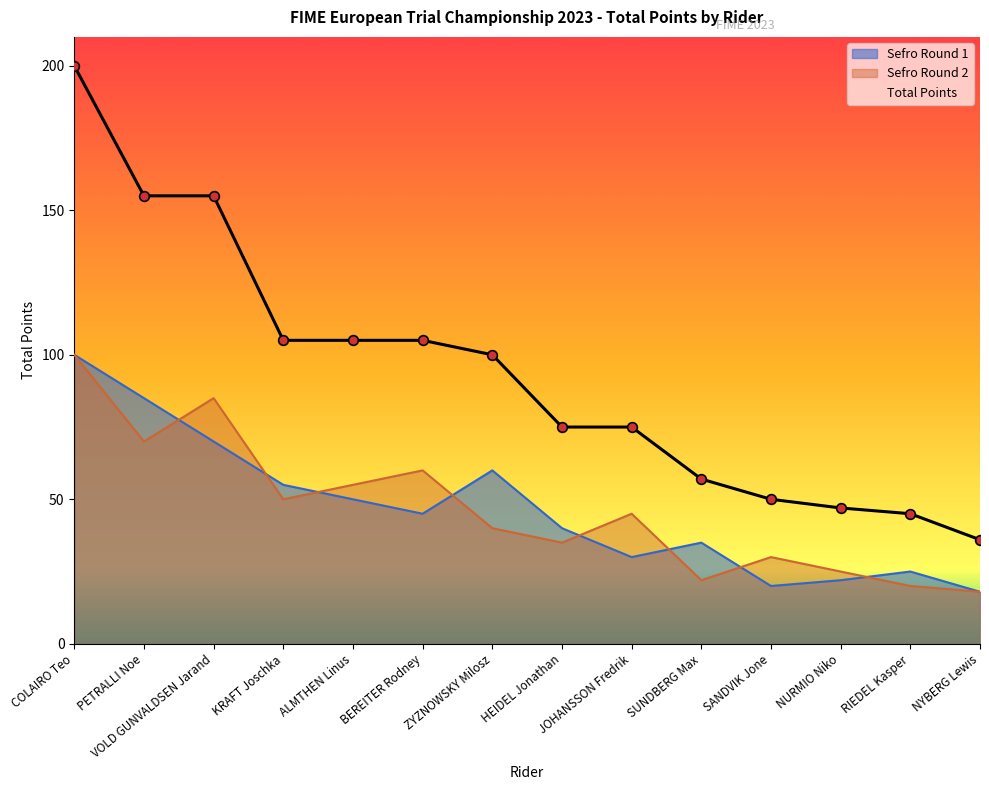

List the labels in order of value, largest first.

COLAIRO Teo, PETRALLI Noe, VOLD GUNVALDSEN Jarand, KRAFT Joschka, ALMTHEN Linus, BEREITER Rodney, ZYZNOWSKY Milosz, HEIDEL Jonathan, JOHANSSON Fredrik, SUNDBERG Max, SANDVIK Jone, NURMIO Niko, RIEDEL Kasper, NYBERG Lewis